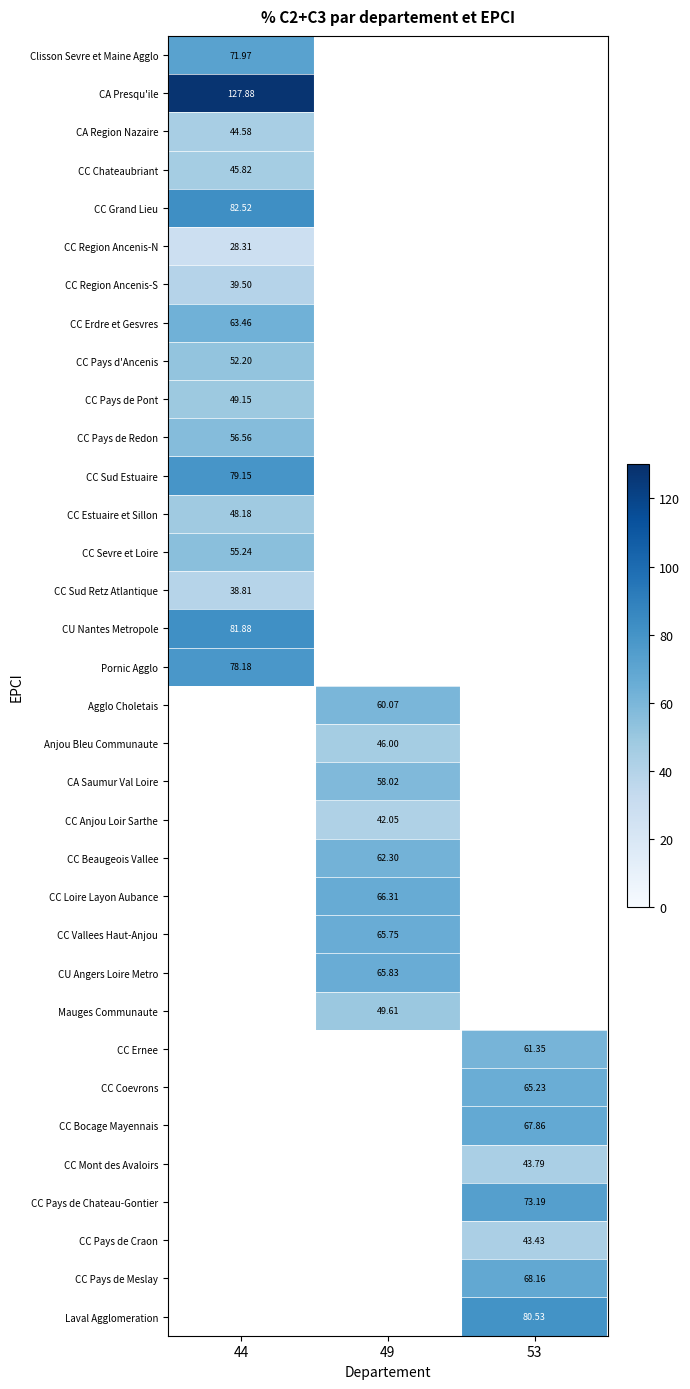

How many values in Anjou Bleu Communaute are above zero?

1